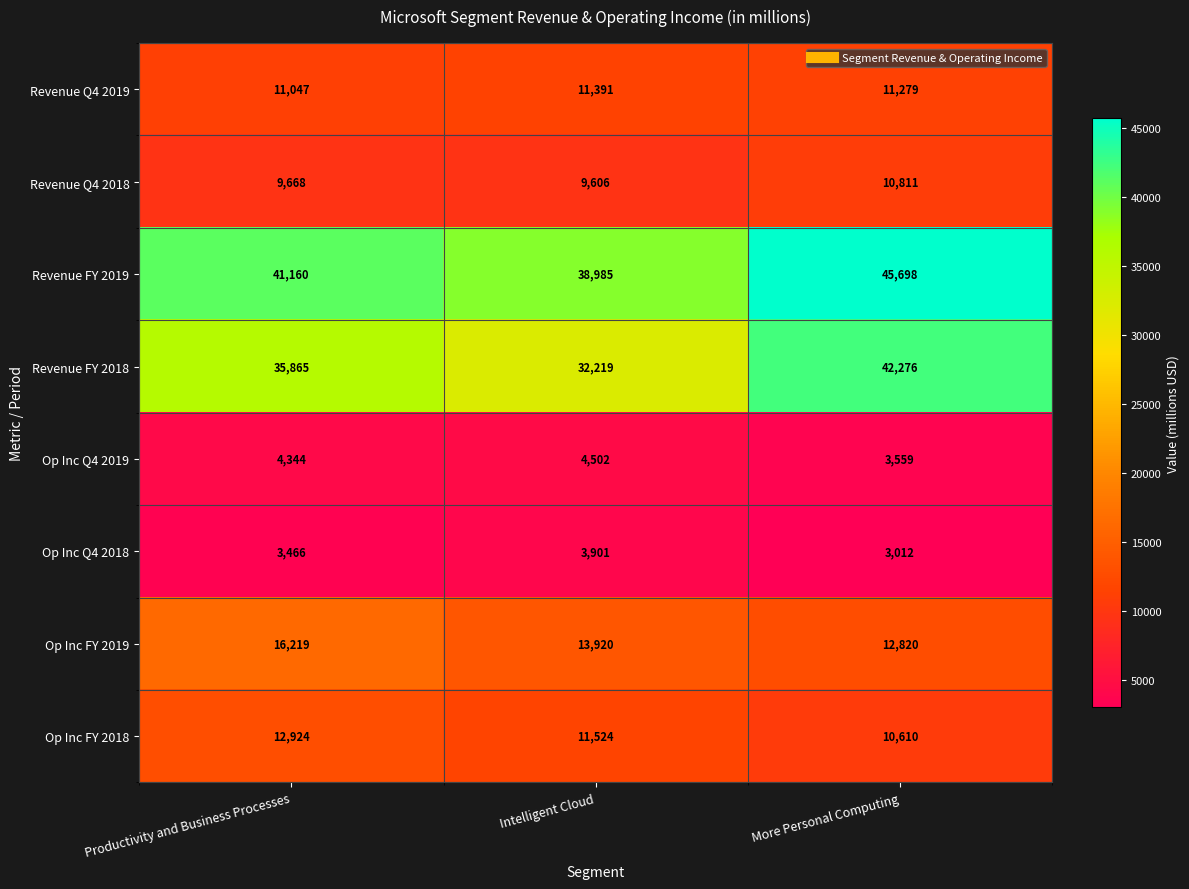

True or false: Op Inc FY 2019 has a value of 12820 at More Personal Computing.

True